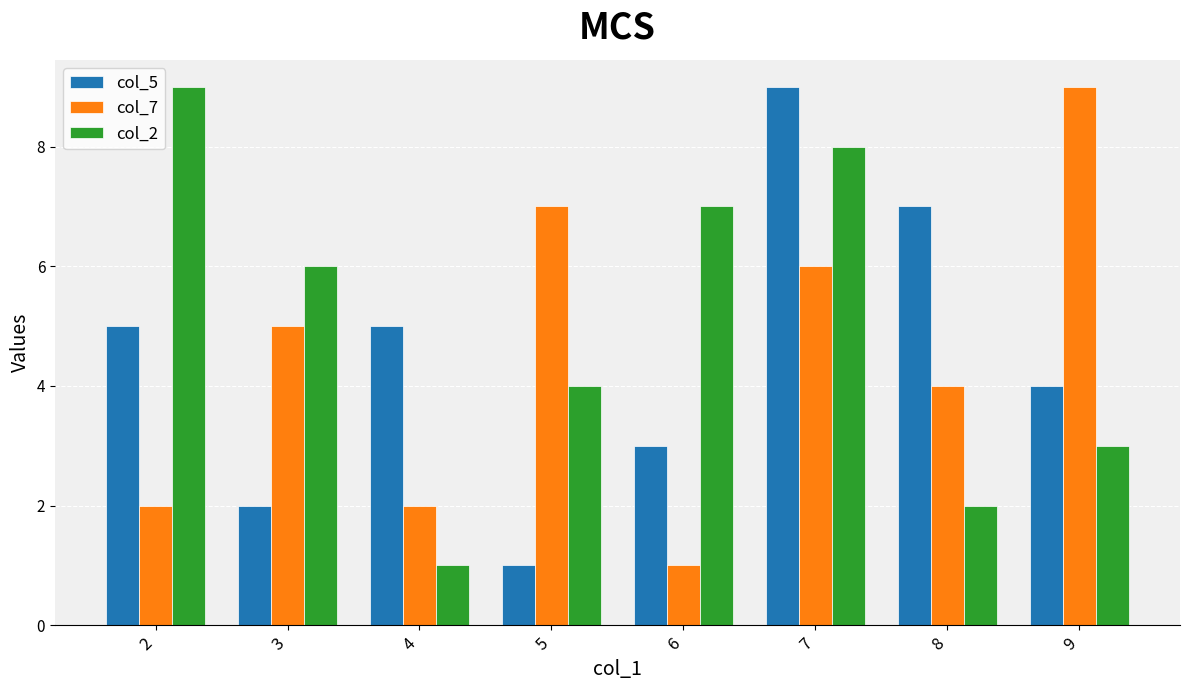

What is the sum of the col_7 values at 9 and 8?

13